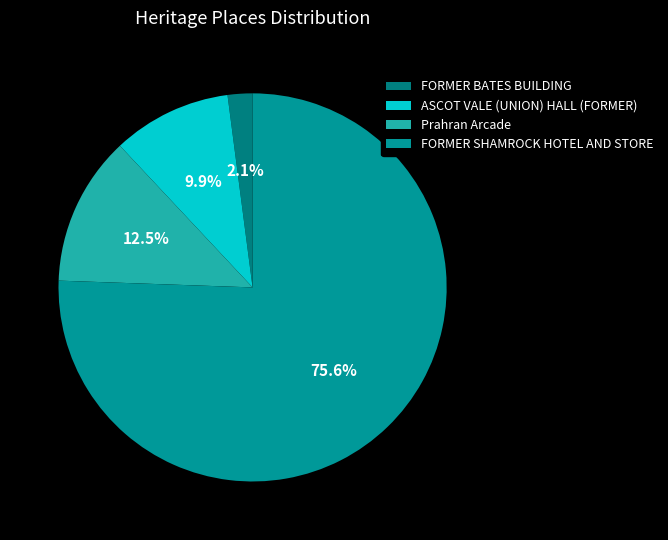

To the nearest percent, what is the combined percentage of FORMER SHAMROCK HOTEL AND STORE and Prahran Arcade?

88%